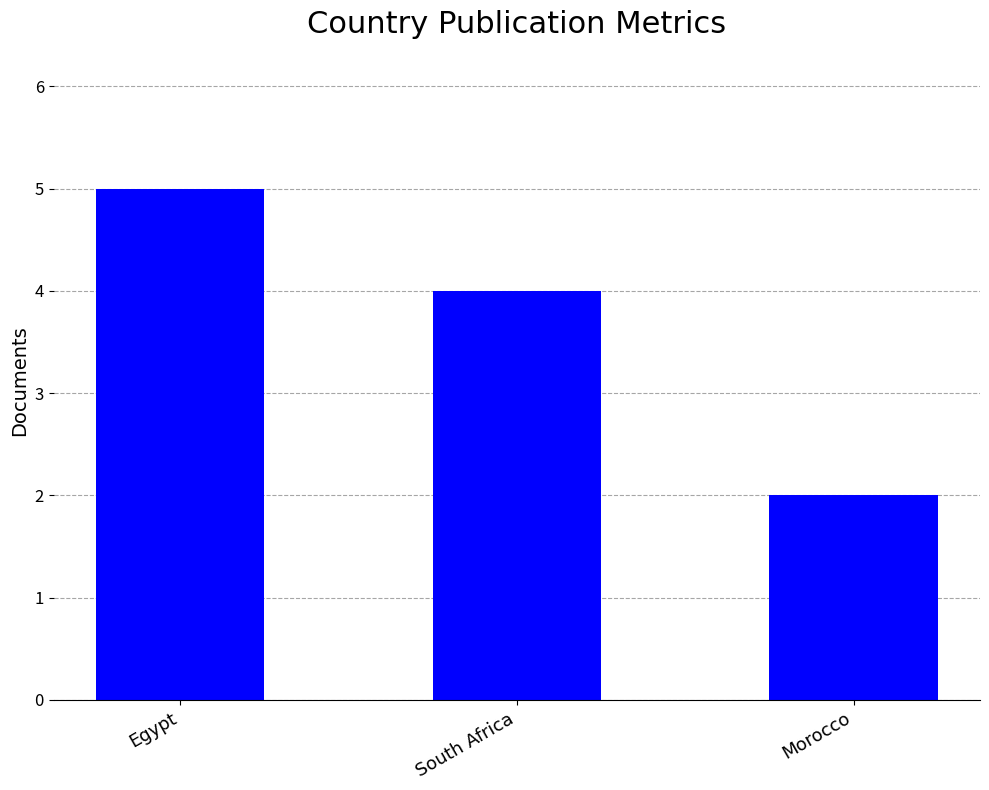

List the labels in order of value, smallest first.

Morocco, South Africa, Egypt